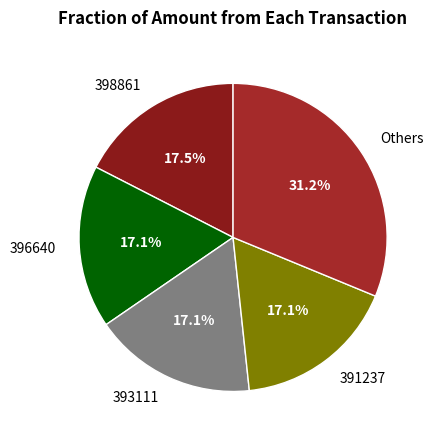

Is it true that 391237 is 25% of the pie?

False